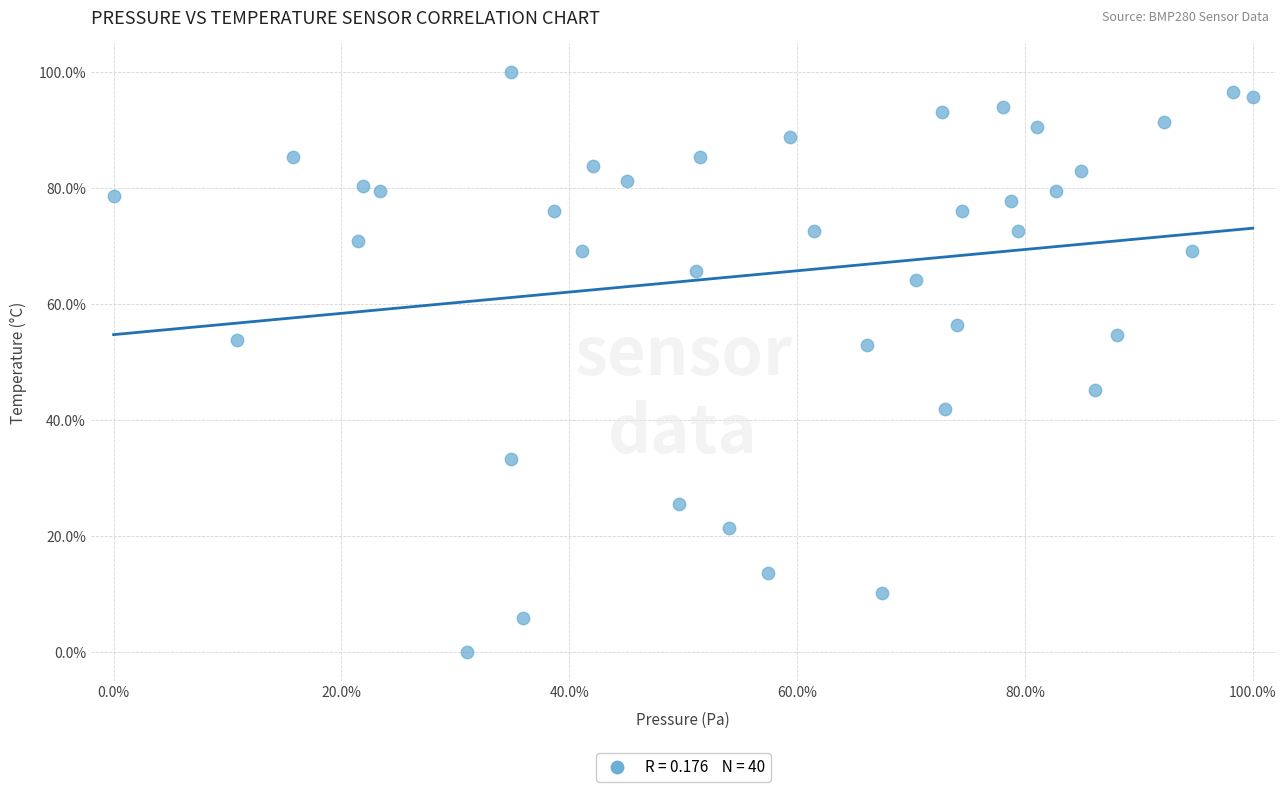

What is the range of Y values (max minus min)?

100.0